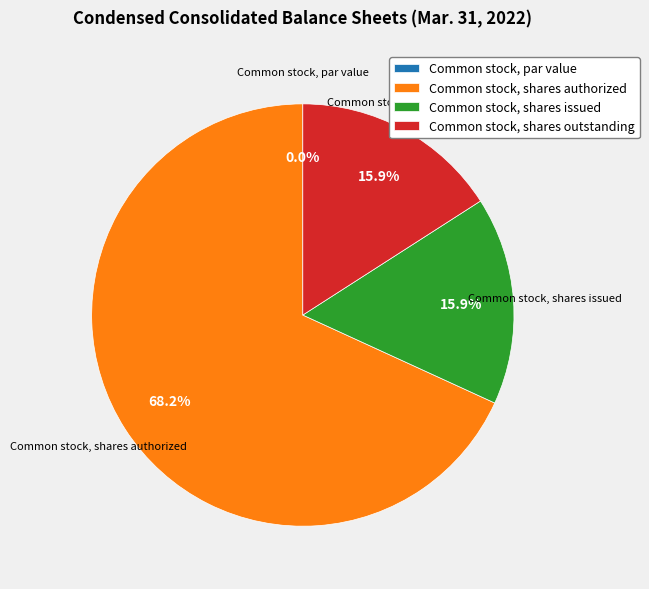

What is the largest slice in the pie chart?

Common stock, shares authorized